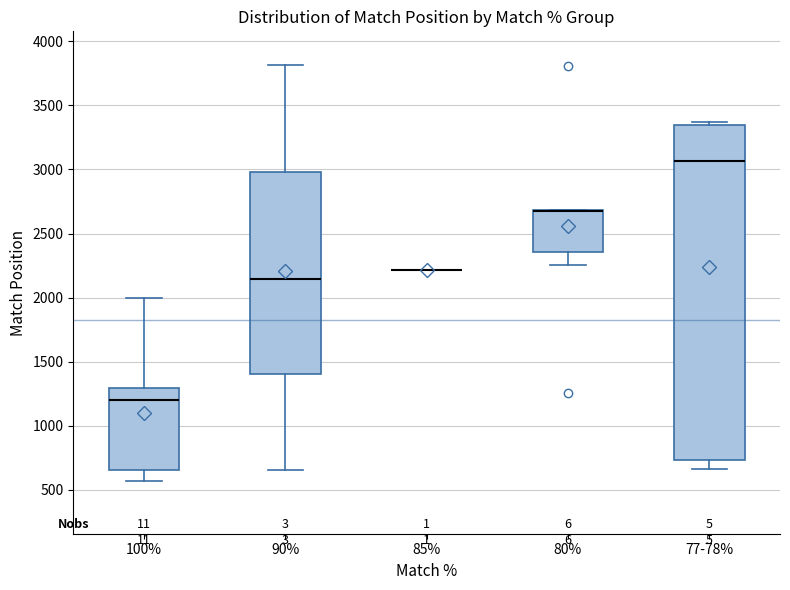

Reading left to right, transcribe this box plot: for each box, give where its median line is, the range the box spans, and where its two whiskers end, as read against the y-axis. The values are not printed on the chart, so give them approximately, as read against the axis.

100%: median 1200, box 650 to 1300, whiskers 550 to 2000
90%: median 2150, box 1400 to 3000, whiskers 650 to 3800
85%: box collapsed to a line at 2200, whiskers 2200 to 2200
80%: median 2700 (drawn on the box's upper edge), box 2350 to 2700, whiskers 2250 to 2700
77-78%: median 3050, box 750 to 3350, whiskers 650 to 3350 (just above the box's upper edge)